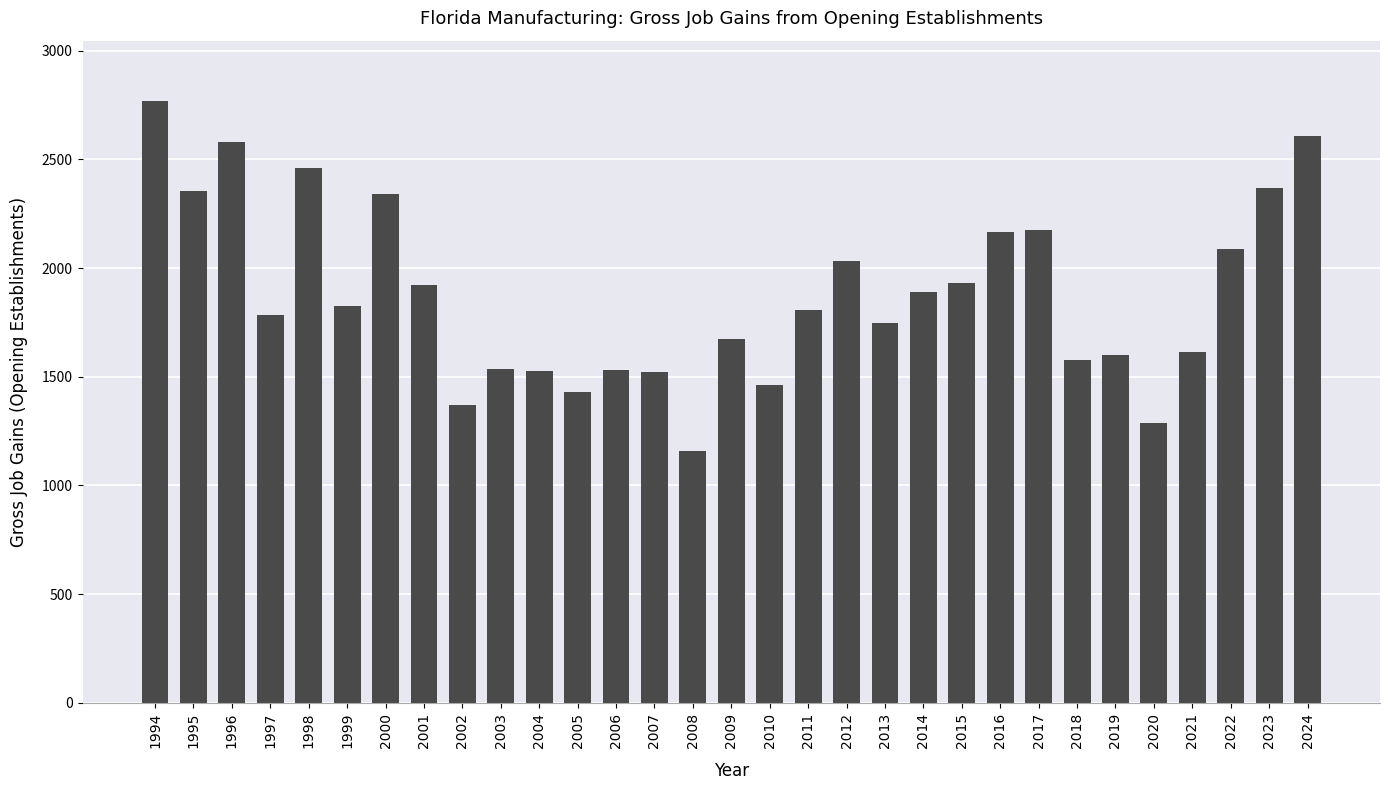

Which label corresponds to the smallest value in the chart?

2008